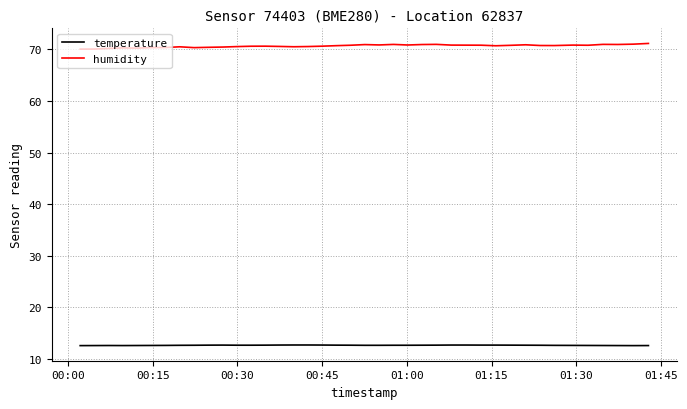

True or false: temperature has more than 0 points higher than both neighbors.

True